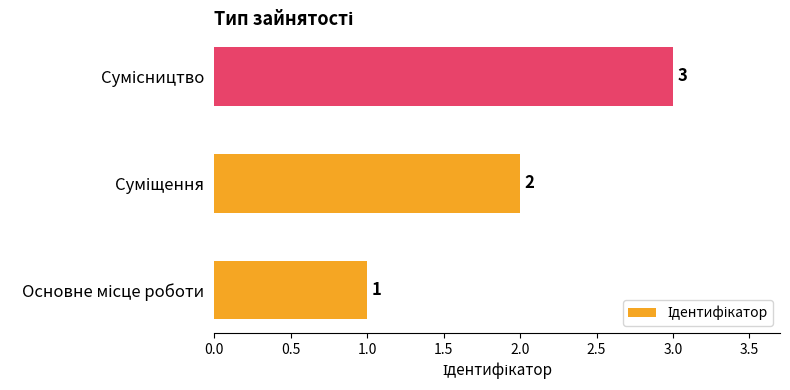

How many bars are there in total?

3